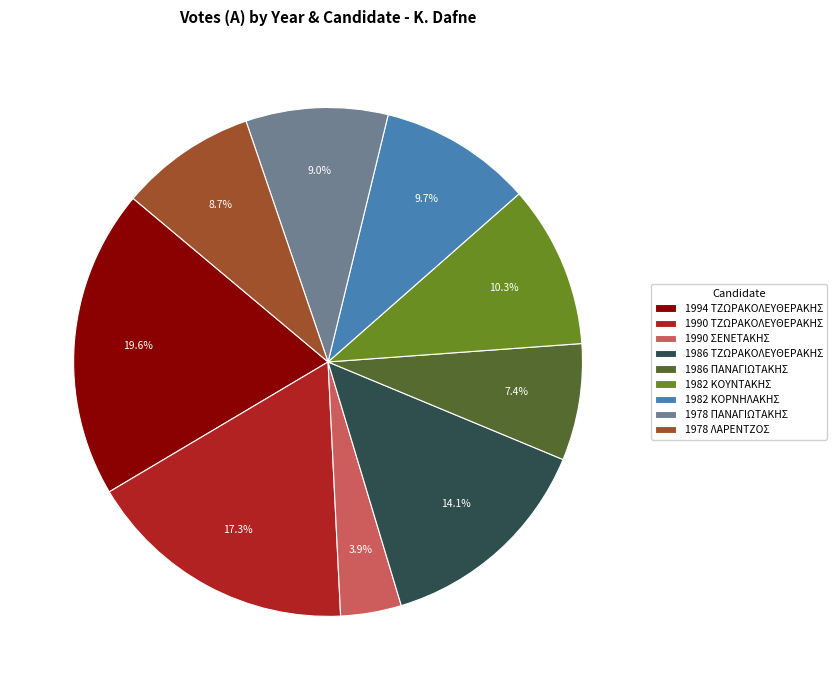

Is there a majority slice in this chart?

No